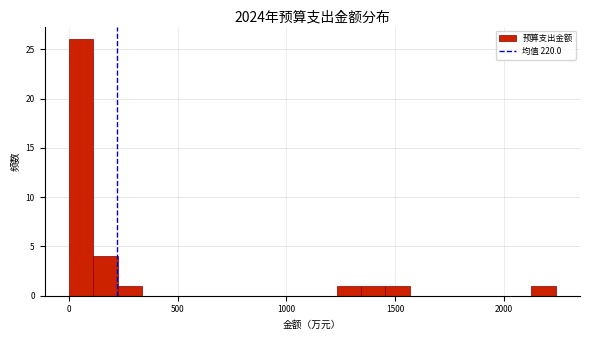

Around what value on the x-axis is the tallest bar? Give the approximate position of its centre, as read against the axis.

50